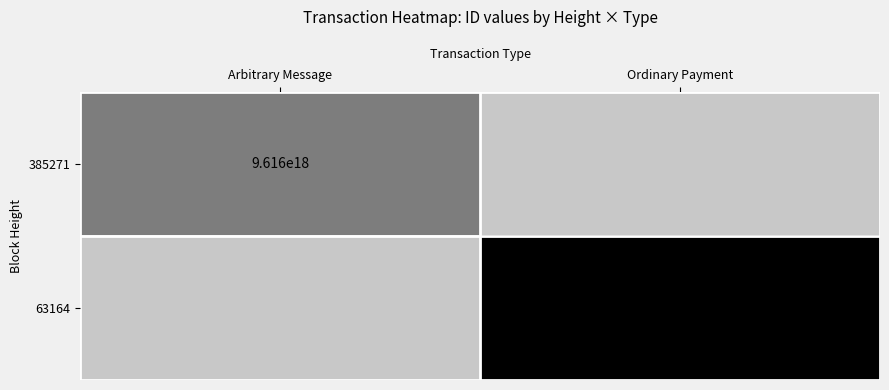

What is the smallest value displayed?

9616481247553019904.0